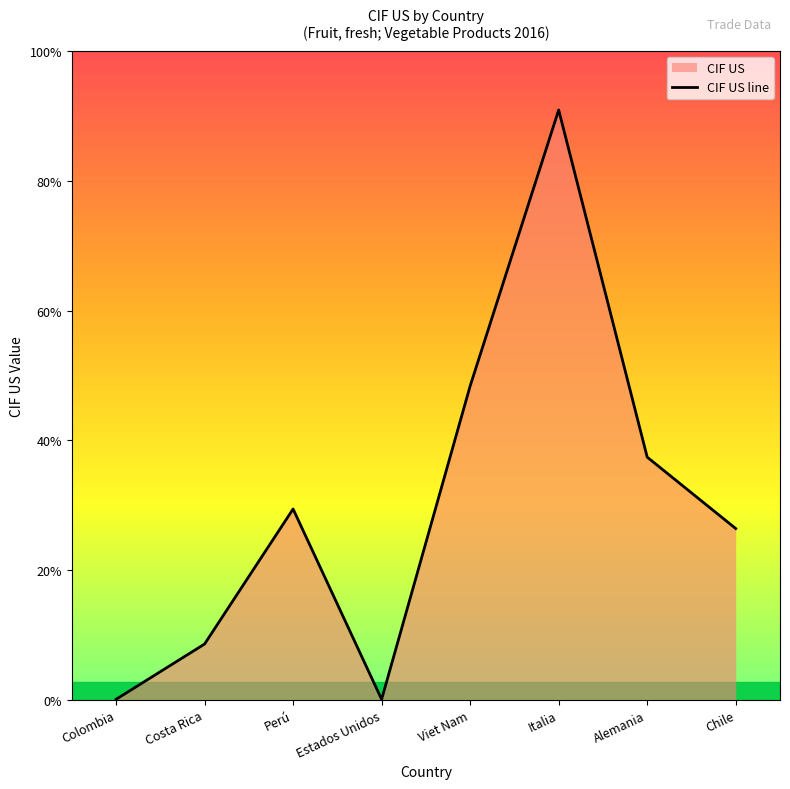

How many data points does each series have?

8